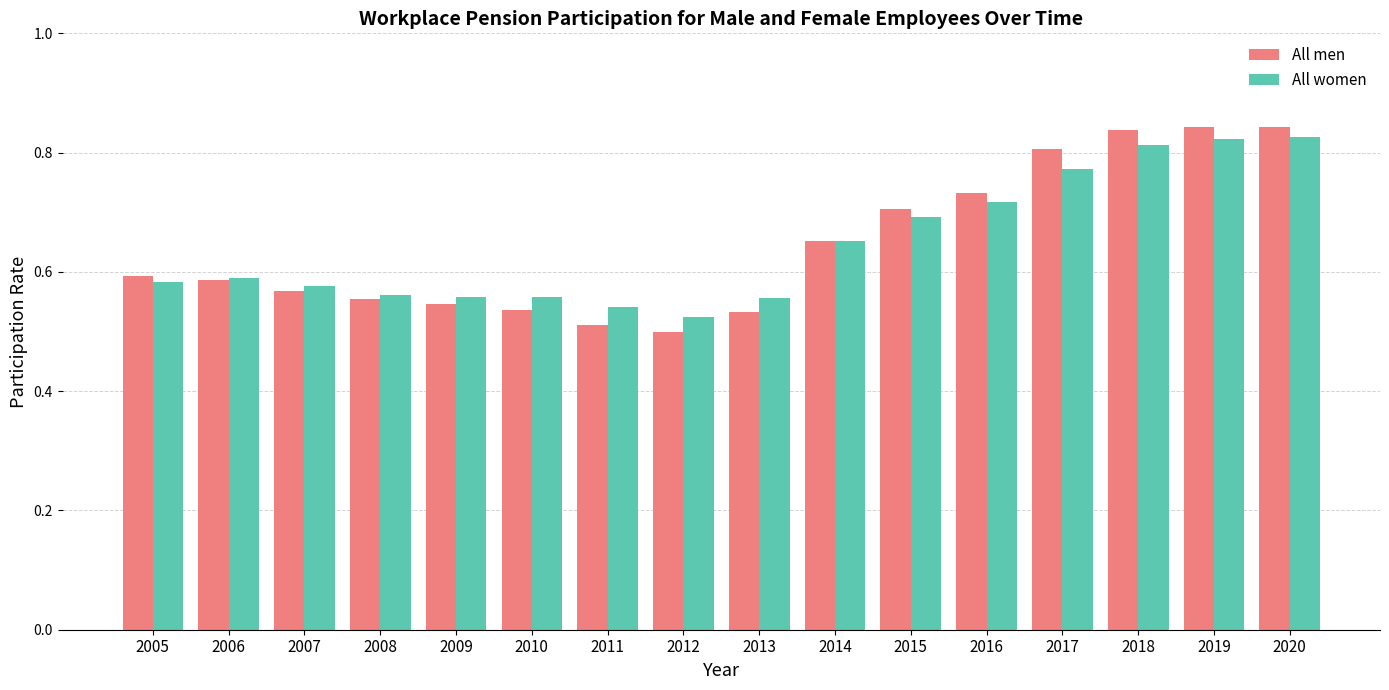

How many All women values are between 0 and 1?

16